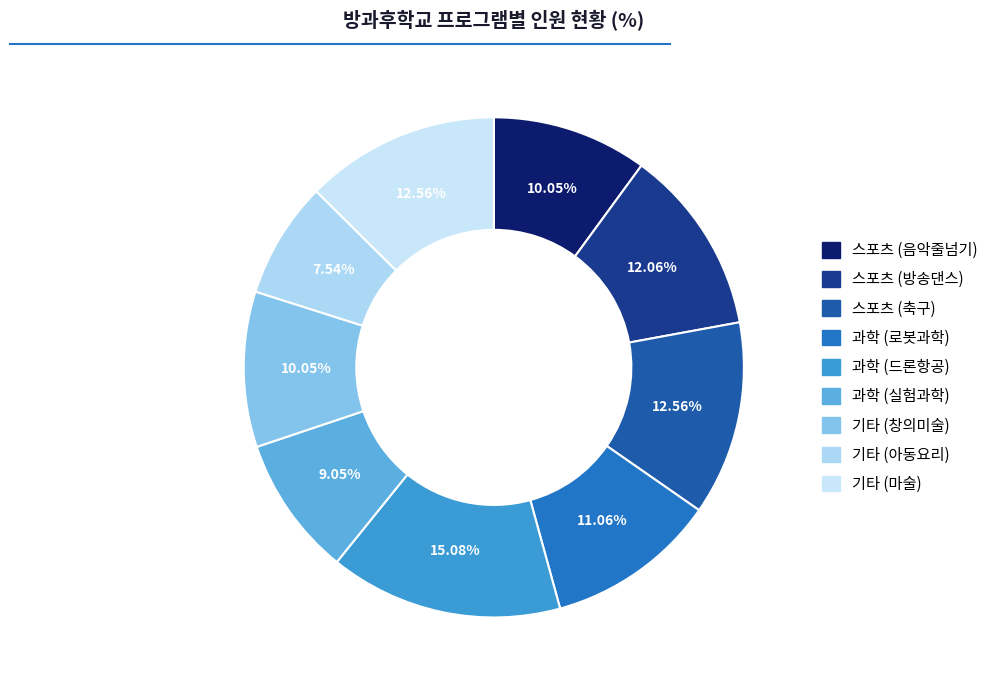

What is the total percentage of 과학 (로봇과학) and 스포츠 (축구)?

23.6%